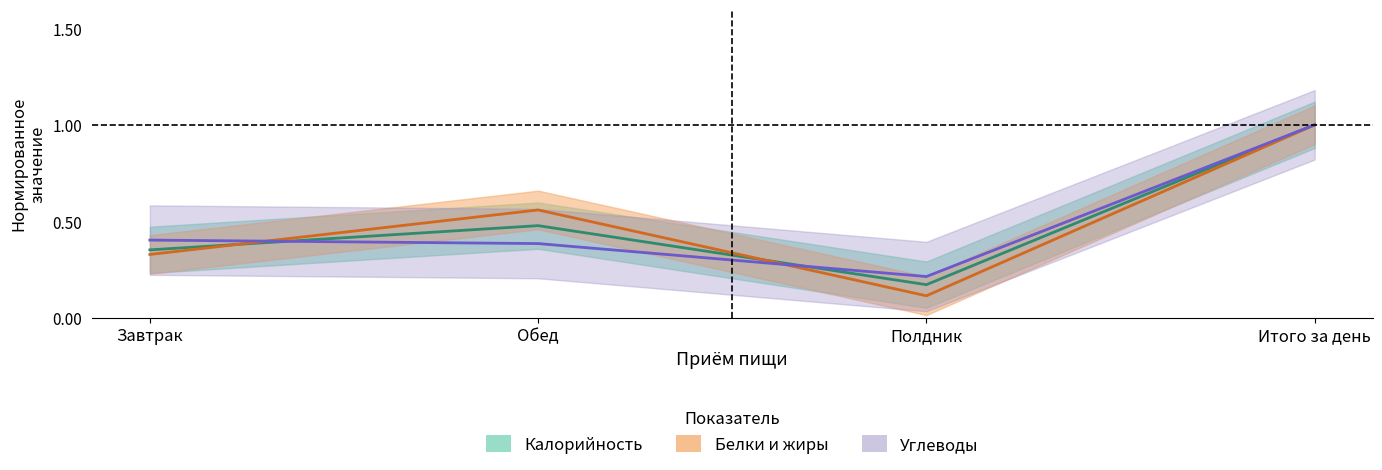

Rank the series by their maximum value, from lowest to highest.

Калорийность, Белки, Углеводы